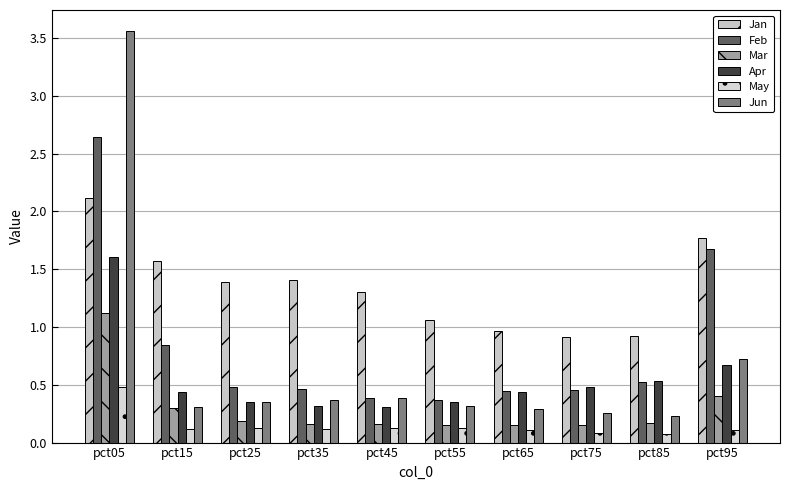

At how many categories does at least one series exceed 2?

1